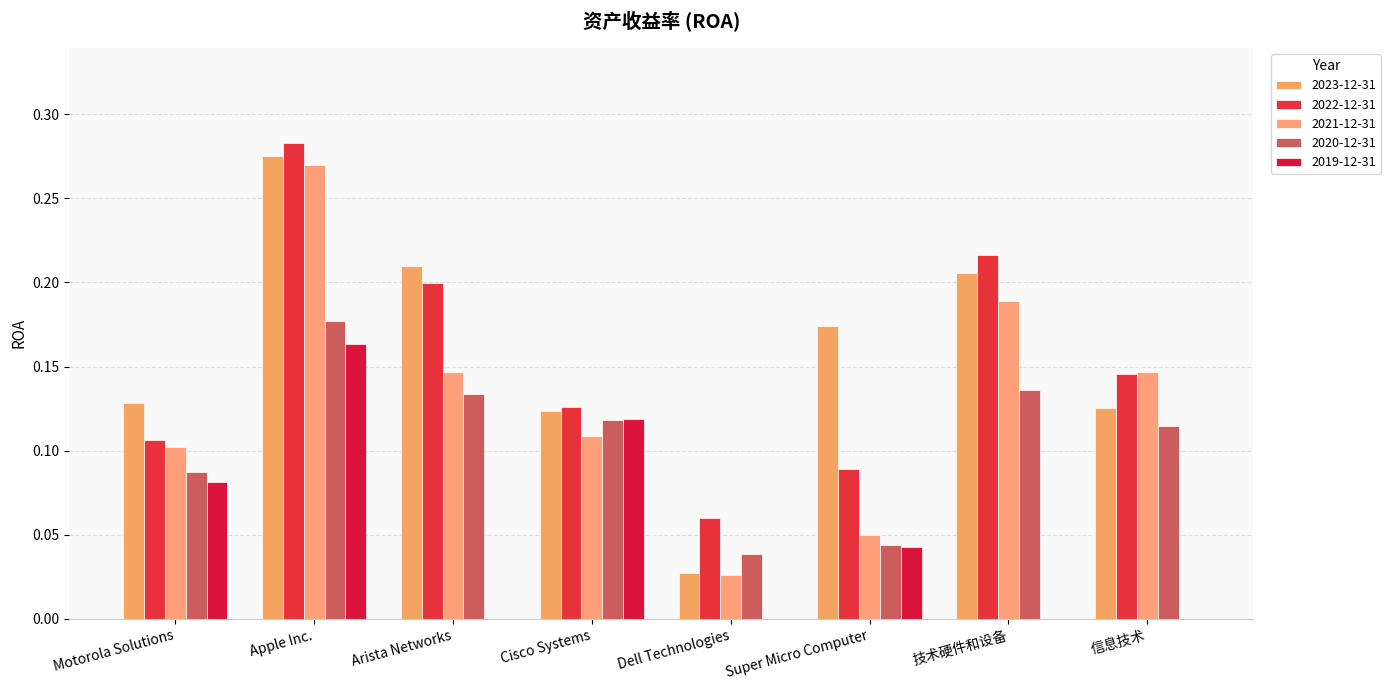

Which series changed the most between Apple Inc. and Dell Technologies?

2023-12-31